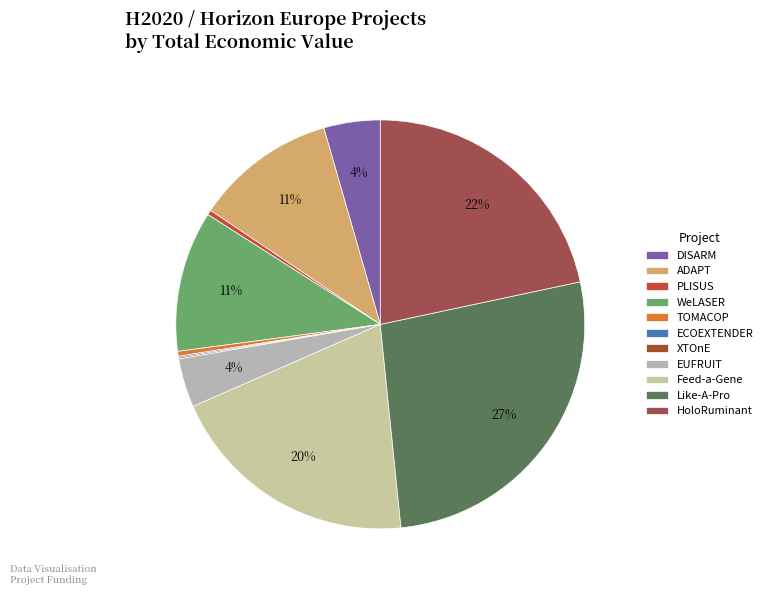

Which category has the biggest portion of the pie?

Like-A-Pro